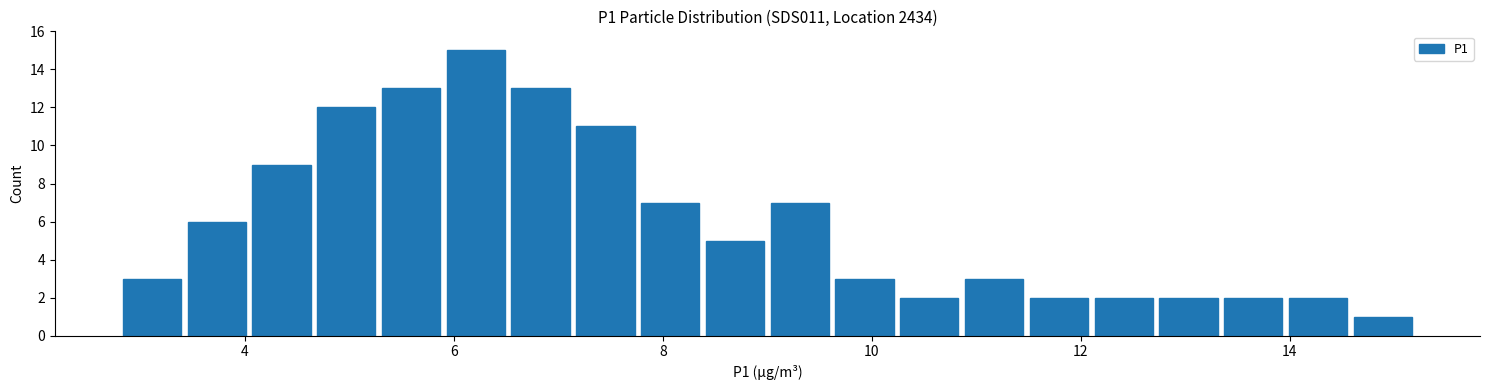

Read against the x-axis, roughly where is the centre of the tallest bar?

6.2